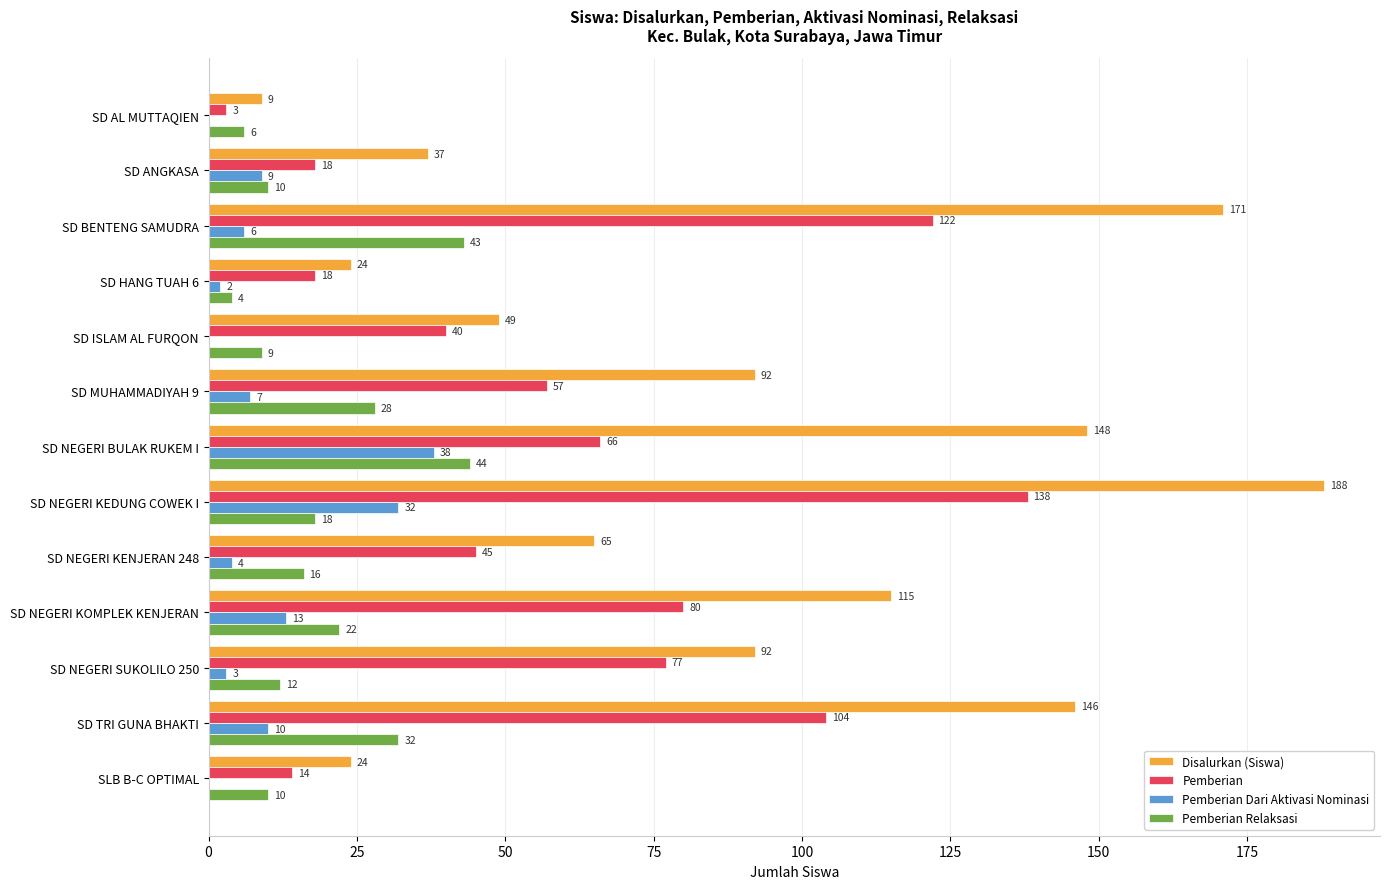

Is the value of Pemberian at SD NEGERI KENJERAN 248 greater than the value of Disalurkan (Siswa) at SD NEGERI KEDUNG COWEK I?

No